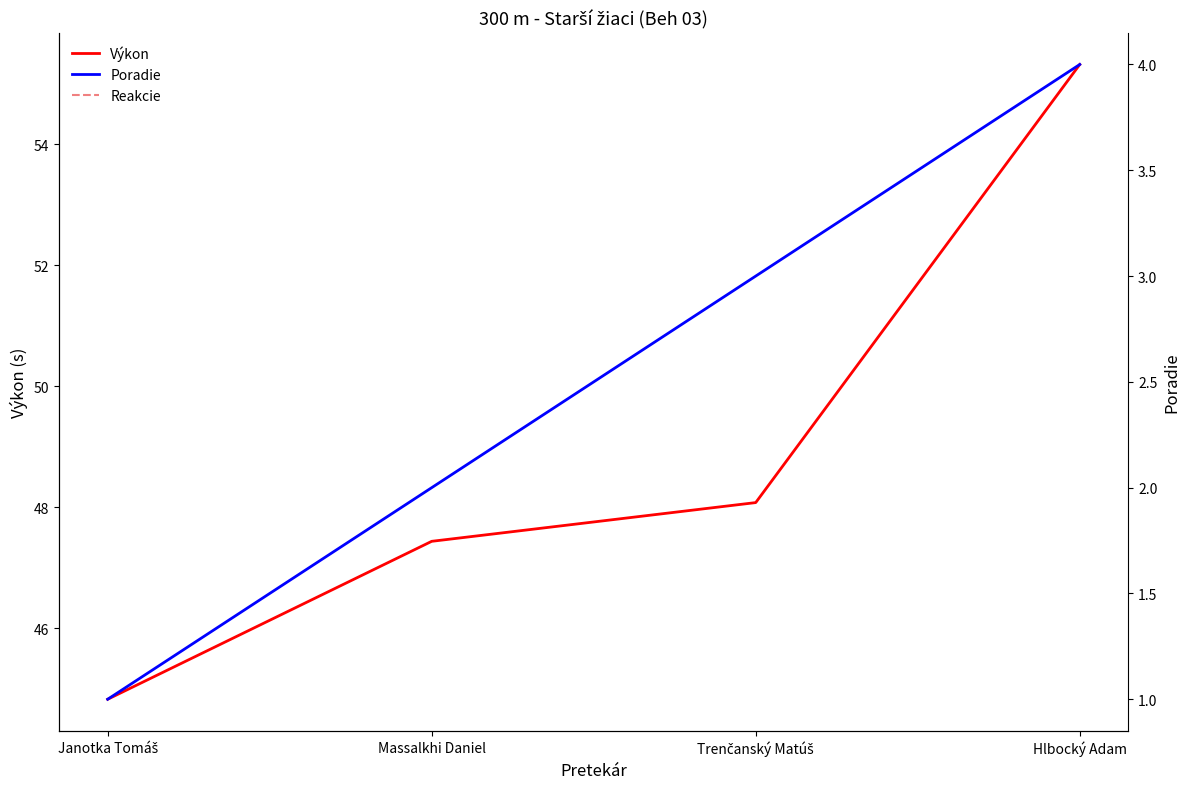

What position from the left is Janotka Tomáš?

1